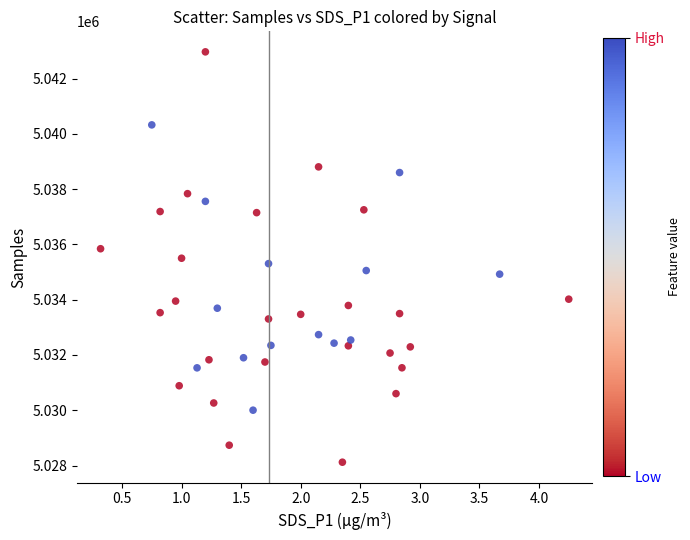

What is the range of Y values (max minus min)?

14843.4